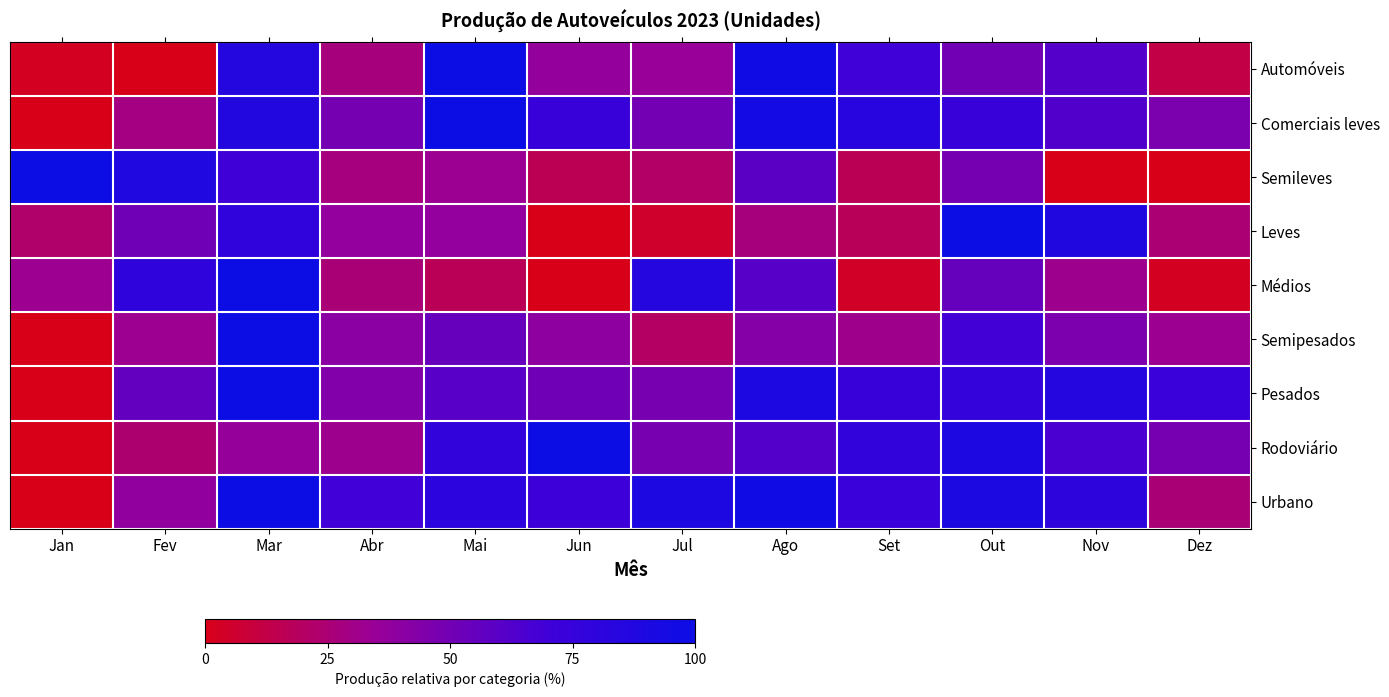

What is the total value across all series at Jul?

402.1